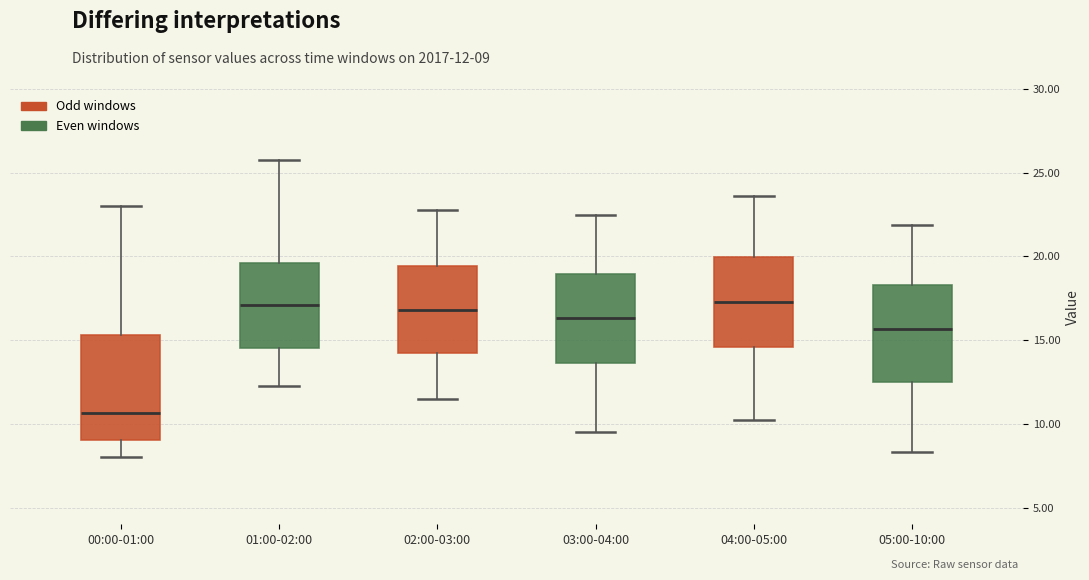

Reading left to right, transcribe this box plot: for each box, give where its median line is, the range the box spans, and where its two whiskers end, as read against the y-axis. The values are not printed on the chart, so give them approximately, as read against the axis.

00:00-01:00: median 10.5, box 9.0 to 15.5, whiskers 8.0 to 23.0
01:00-02:00: median 17.0, box 14.5 to 19.5, whiskers 12.5 to 26.0
02:00-03:00: median 17.0, box 14.5 to 19.5, whiskers 11.5 to 23.0
03:00-04:00: median 16.5, box 13.5 to 19.0, whiskers 9.5 to 22.5
04:00-05:00: median 17.5, box 14.5 to 20.0, whiskers 10.0 to 23.5
05:00-10:00: median 15.5, box 12.5 to 18.5, whiskers 8.5 to 22.0